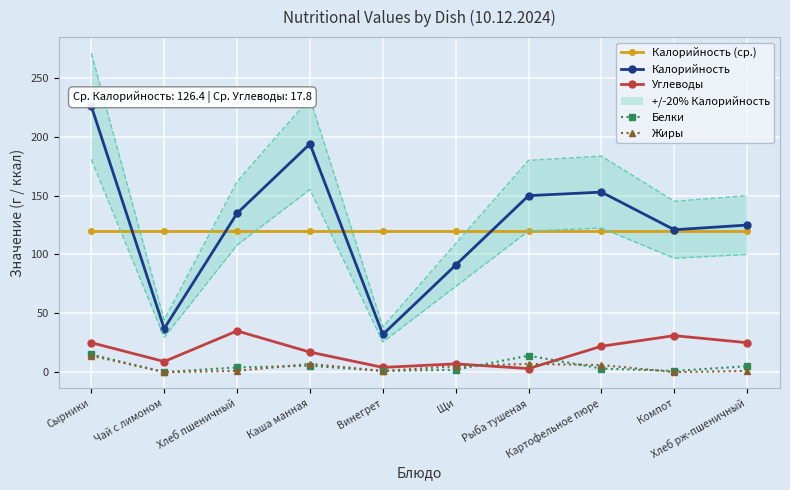

Which category has the lowest value in the Калорийность (ср.) series?

Сырники